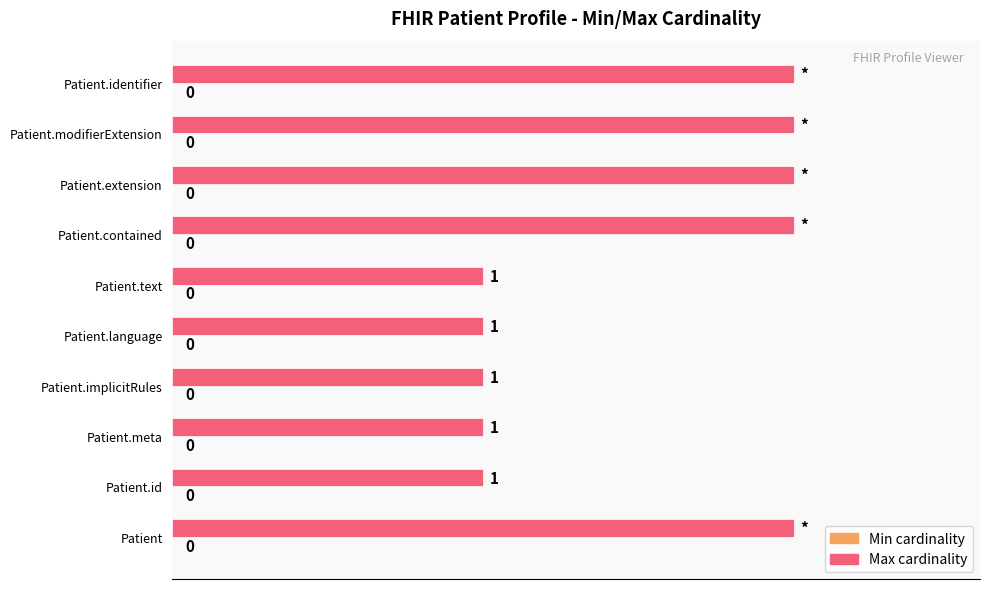

How many bars are there in total?

10